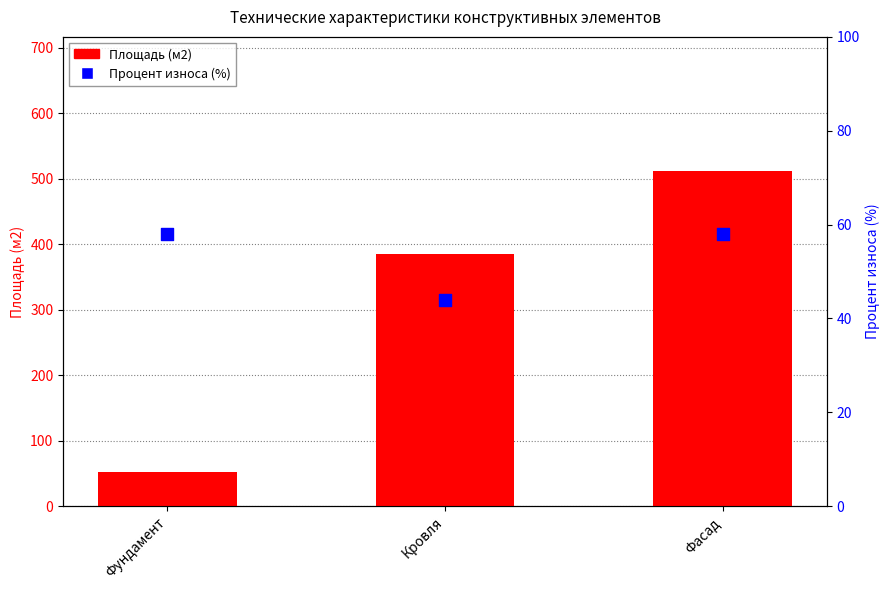

Which series has the largest total across all categories?

Площадь (м2)